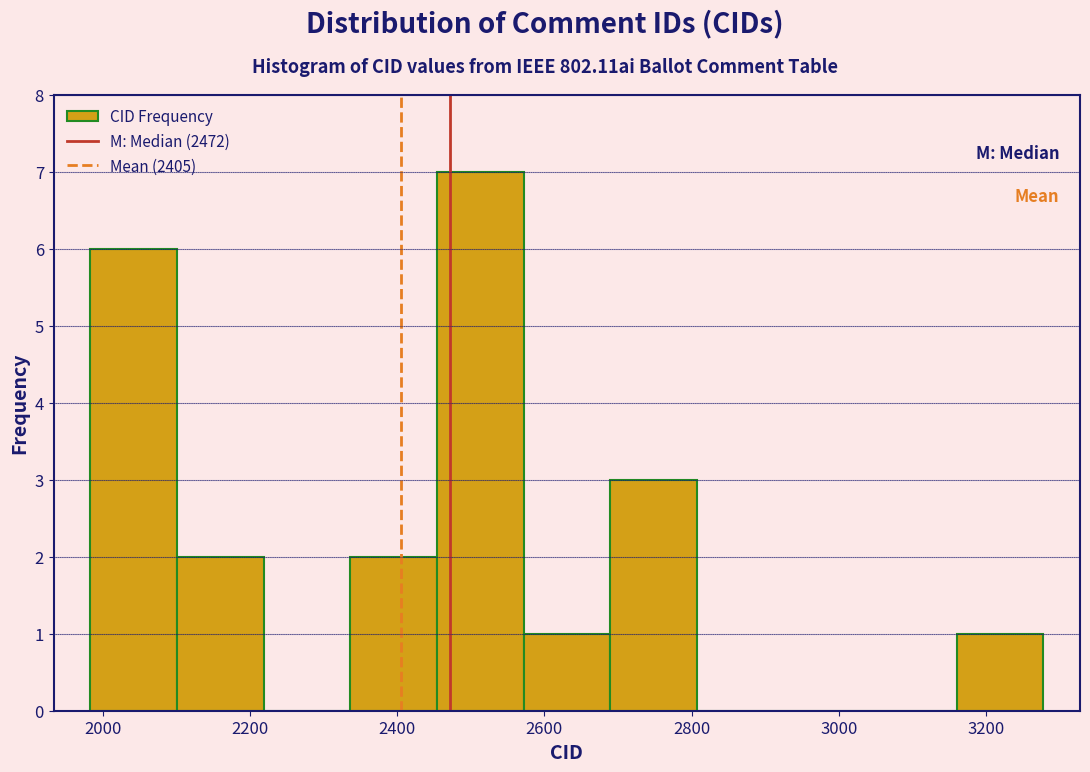

Reading left to right, list every bar in this chart as the range it spans on the x-axis followed by its height. Neither the bar edges nor the heights are printed on the chart, so give them approximately, as read against the axes.

1980 to 2100: 6
2100 to 2220: 2
2220 to 2340: 0
2340 to 2460: 2
2460 to 2580: 7
2580 to 2680: 1
2680 to 2800: 3
2800 to 2920: 0
2920 to 3040: 0
3040 to 3160: 0
3160 to 3280: 1